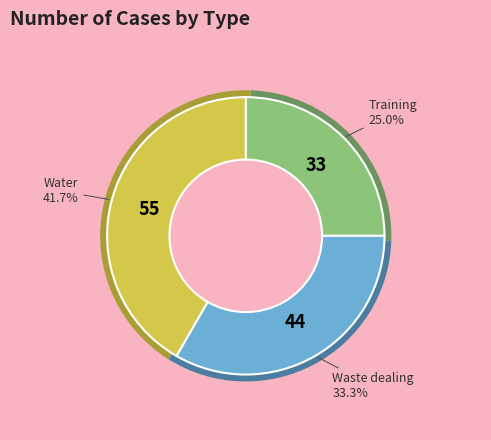

True or false: Строительный контроль водоотведения accounts for 47% of the total.

False